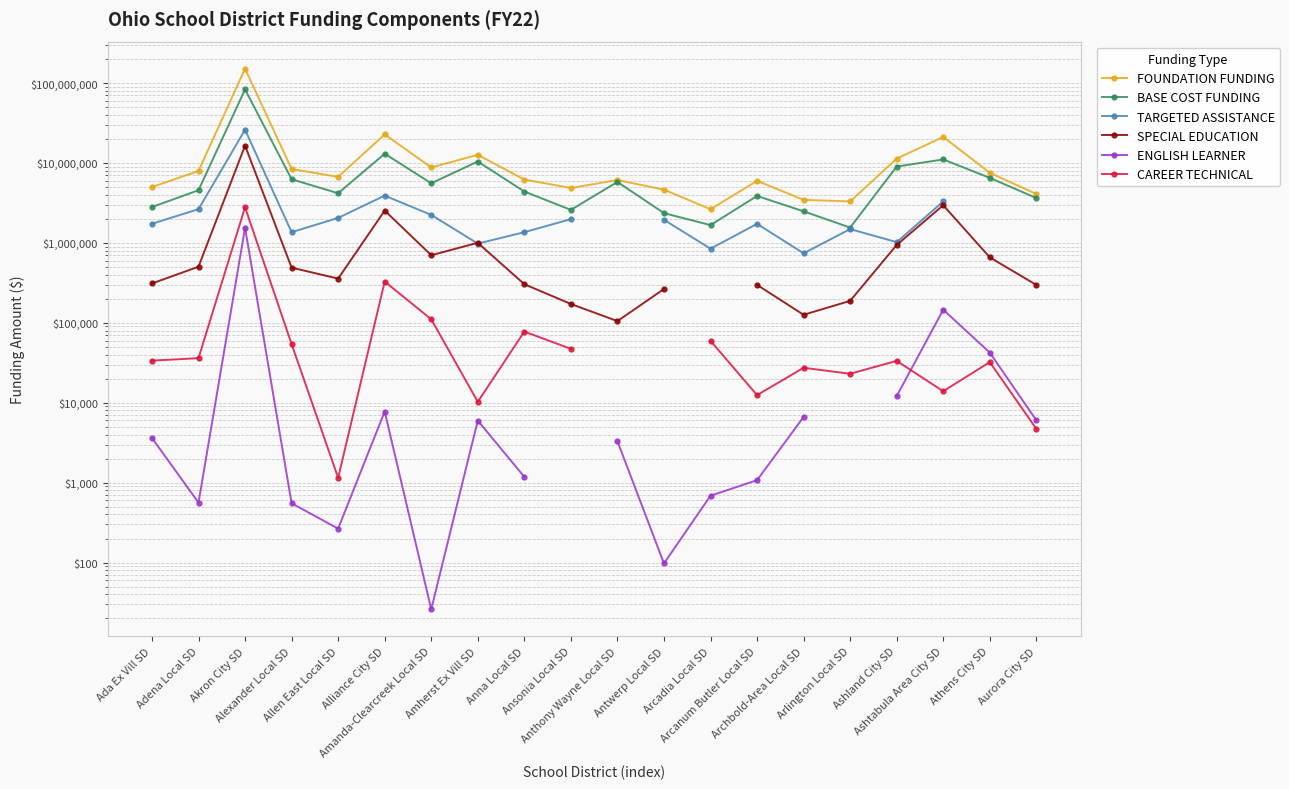

What are all the series names shown in the legend?

FOUNDATION FUNDING, BASE COST FUNDING, TARGETED ASSISTANCE, SPECIAL EDUCATION, ENGLISH LEARNER, CAREER TECHNICAL